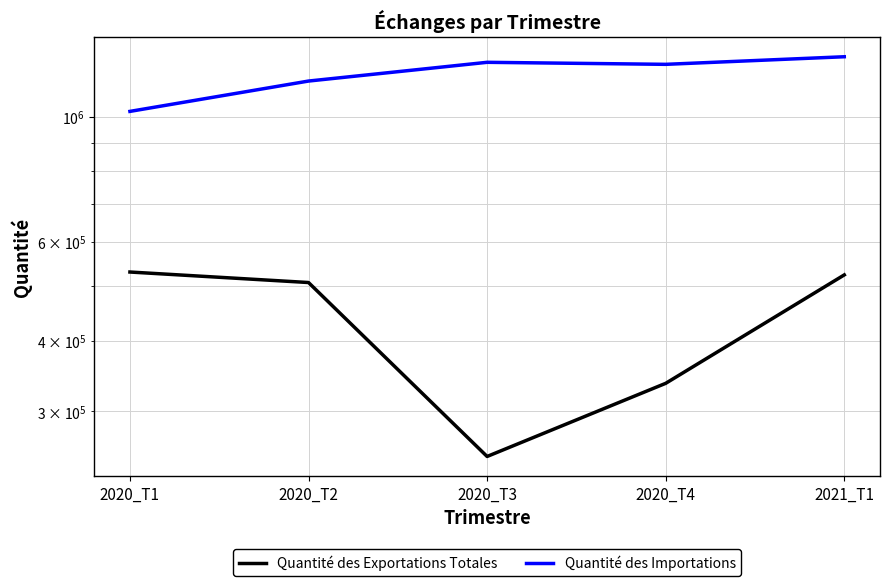

Which series has the largest total across all categories?

Quantité des Importations